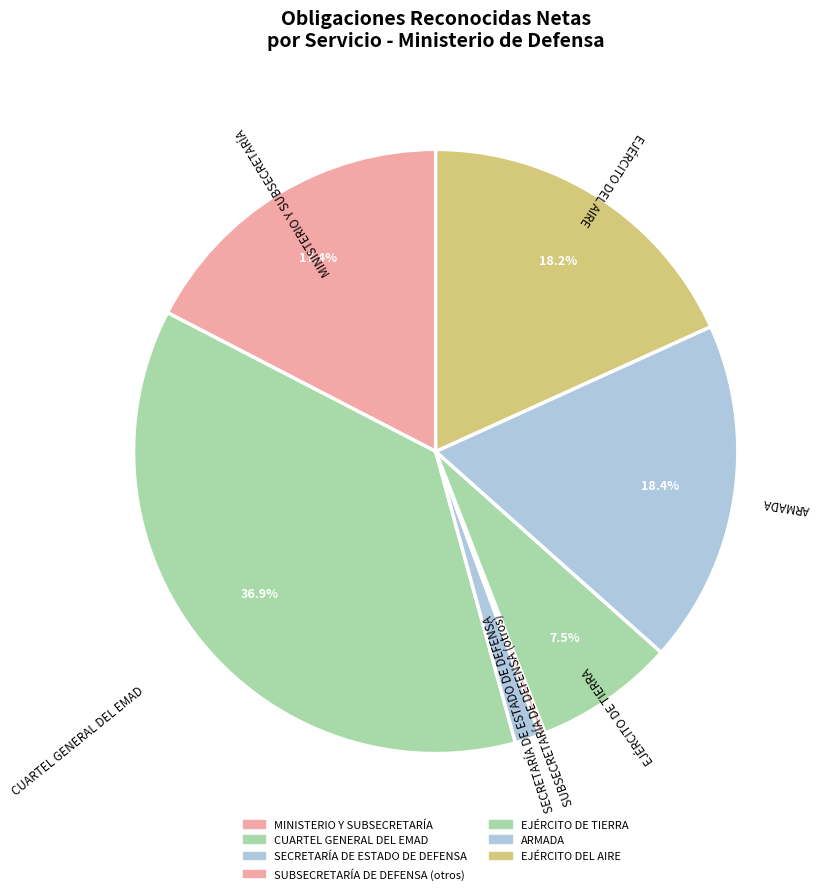

How many slices are in this pie chart?

7